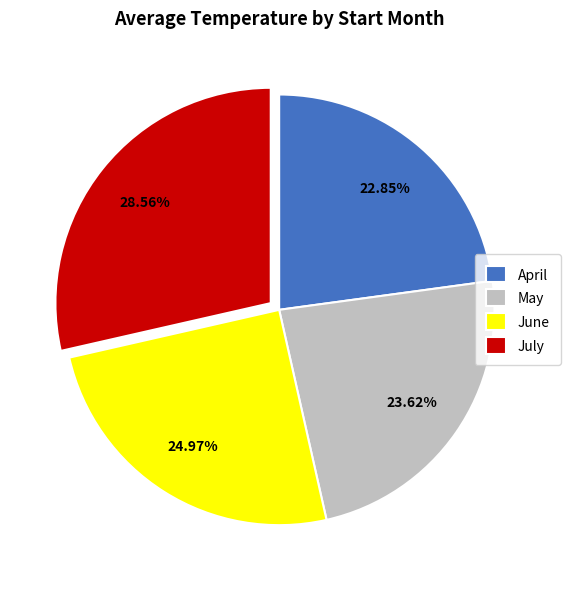

Is July the majority of the pie?

No